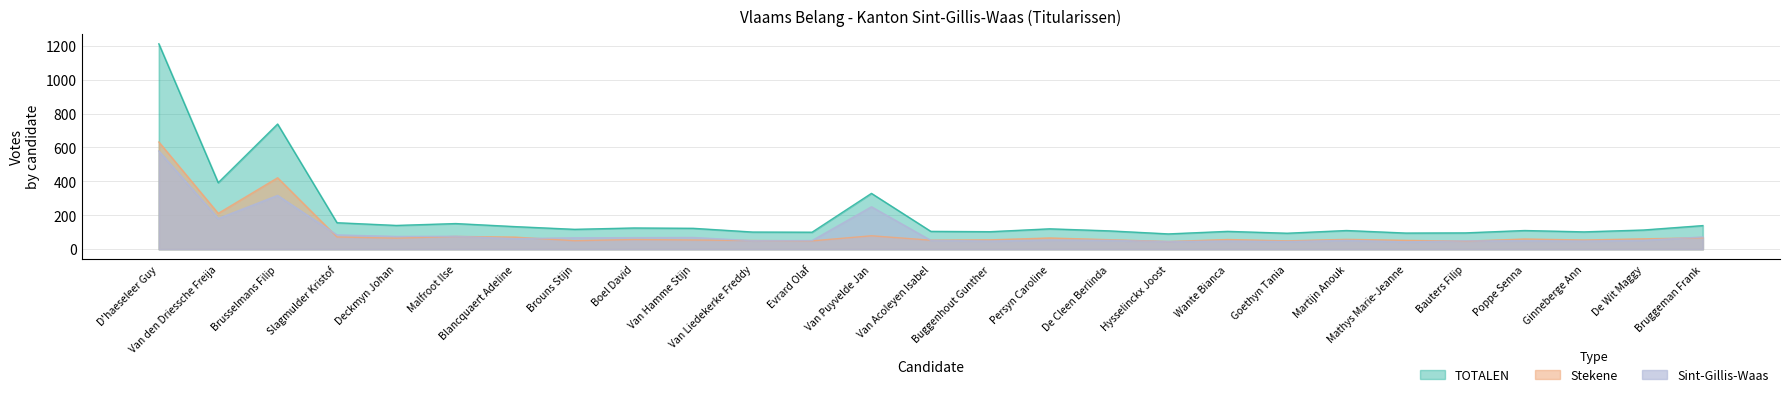

Reading left to right, what are all the values shown in this chart?

Sint-Gillis-Waas: 579	181	317	84	75	76	62	67	68	69	50	51	250	52	48	54	52	45	48	45	52	43	49	50	48	52	72
Stekene: 632	211	421	72	65	75	71	50	57	54	51	49	79	53	55	66	56	45	57	49	58	52	47	60	54	61	67
TOTALEN: 1211	392	738	156	140	151	133	117	125	123	101	100	329	105	103	120	108	90	105	94	110	95	96	110	102	113	139